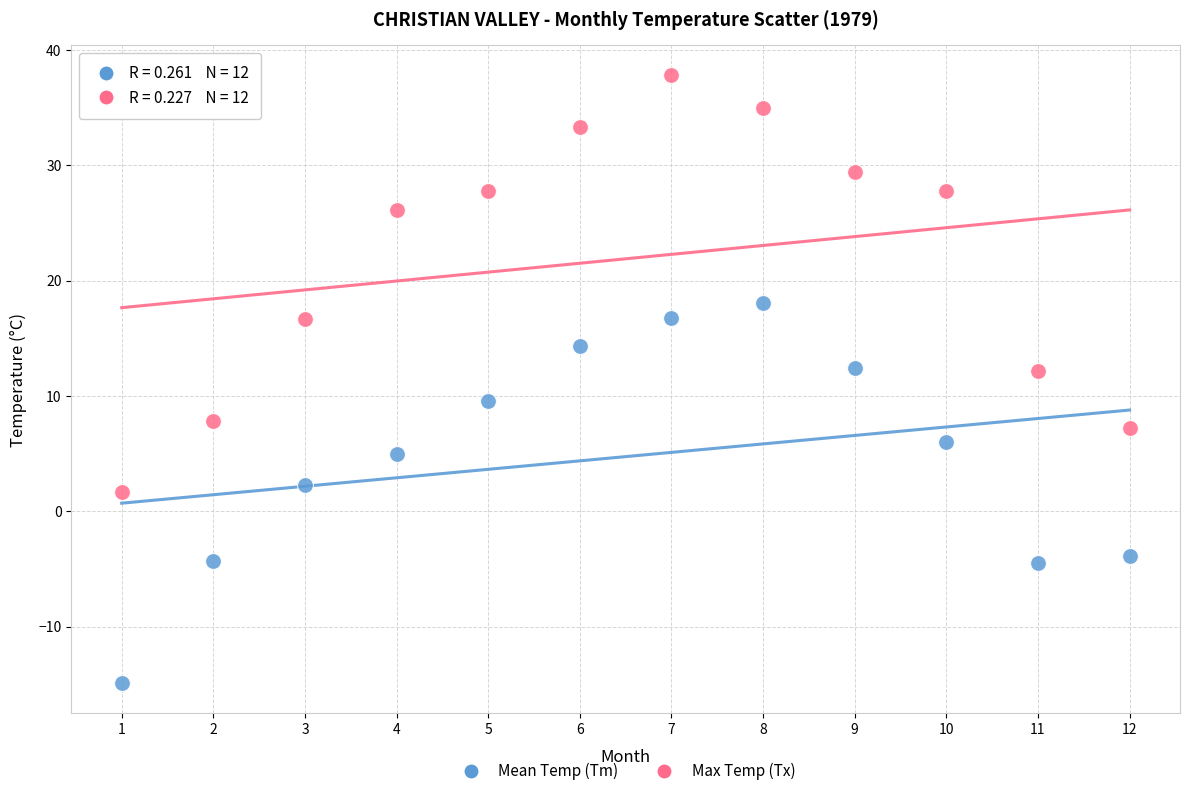

Which series has the widest spread of Y values?

Max Temp (Tx)